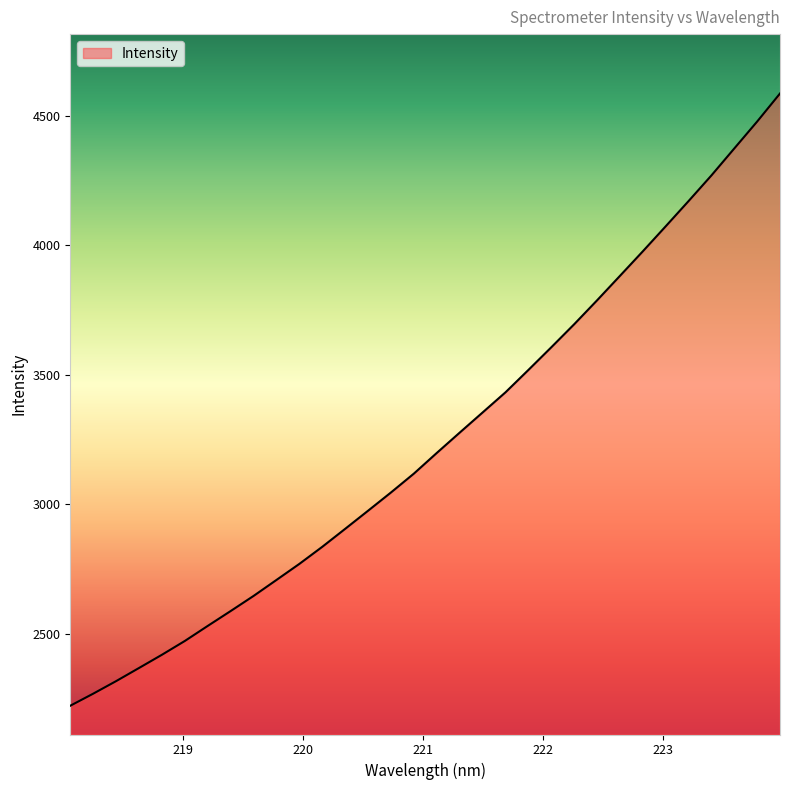

What is the difference between the maximum and minimum values?

2363.9